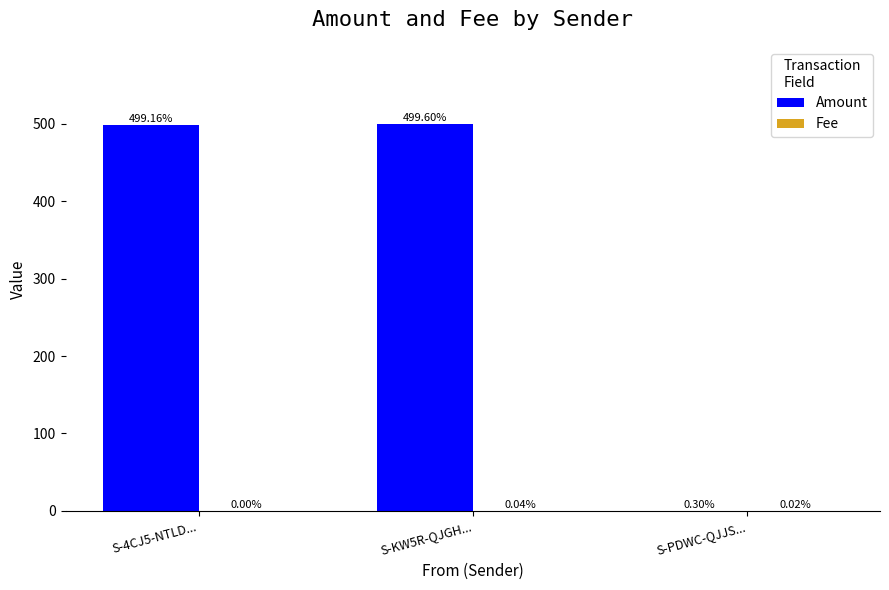

Which series has the largest total across all categories?

Amount